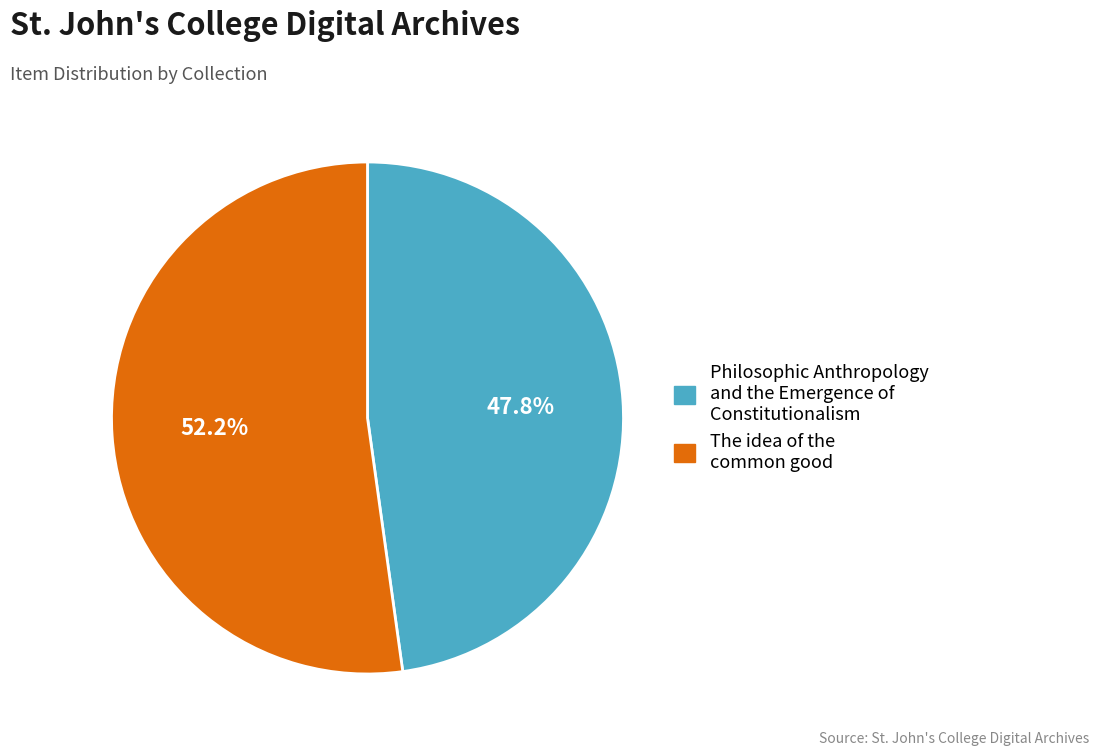

Is it true that The idea of the common good is 46% of the pie?

False